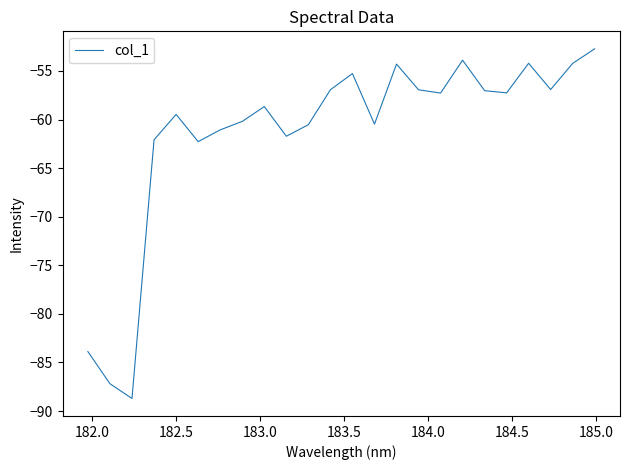

How many lines are shown in the chart?

1